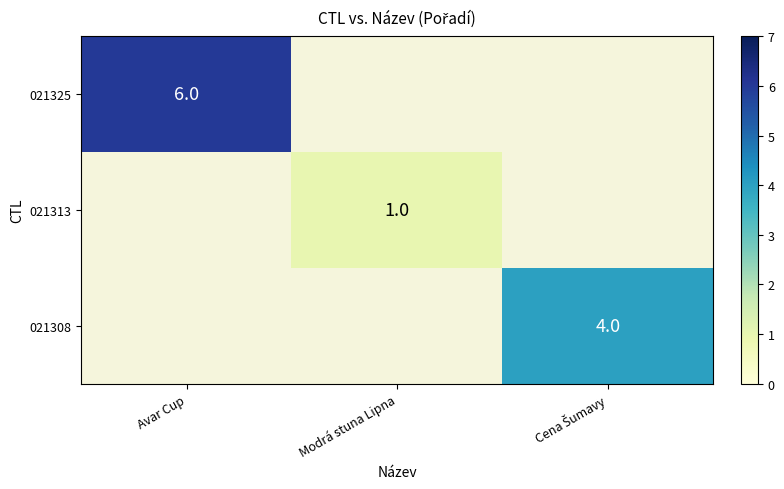

At how many categories does at least one series exceed 1?

2